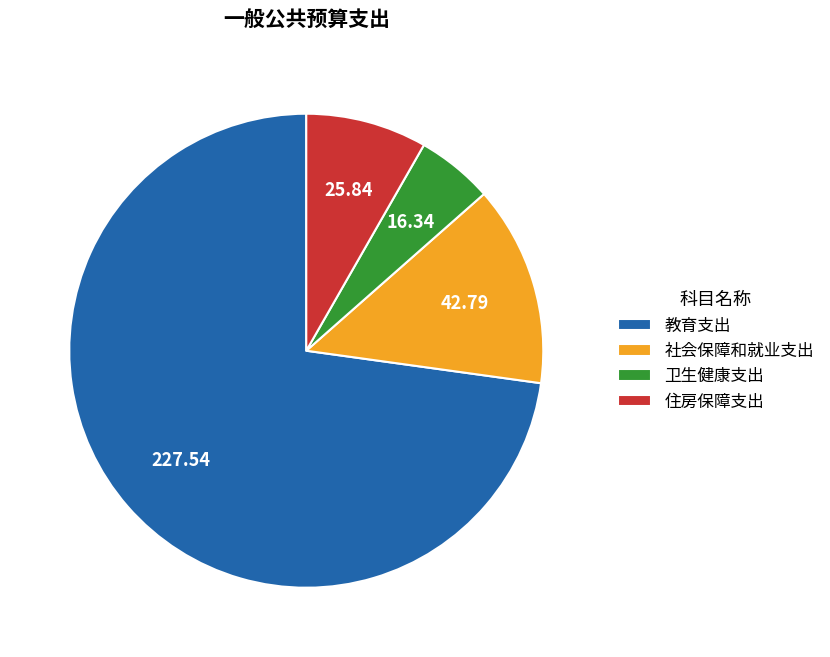

Combined, do 社会保障和就业支出 and 卫生健康支出 account for over 50%?

No